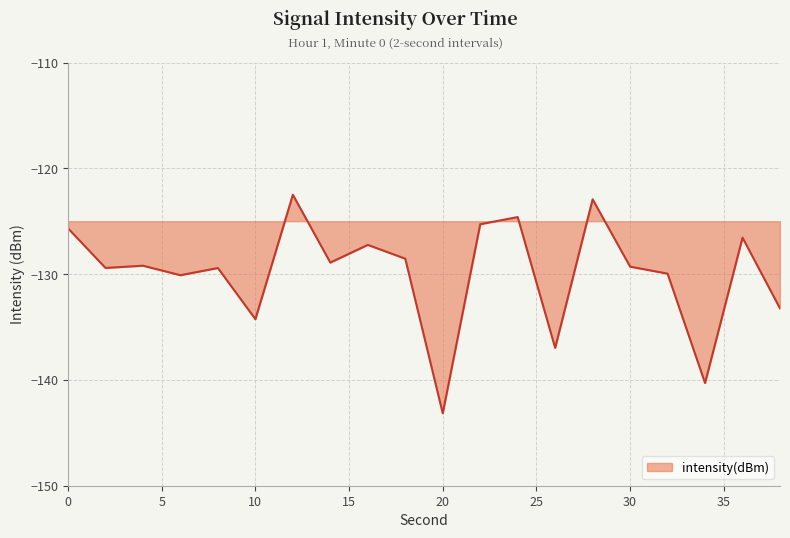

What is the difference between the maximum and minimum values?

20.7